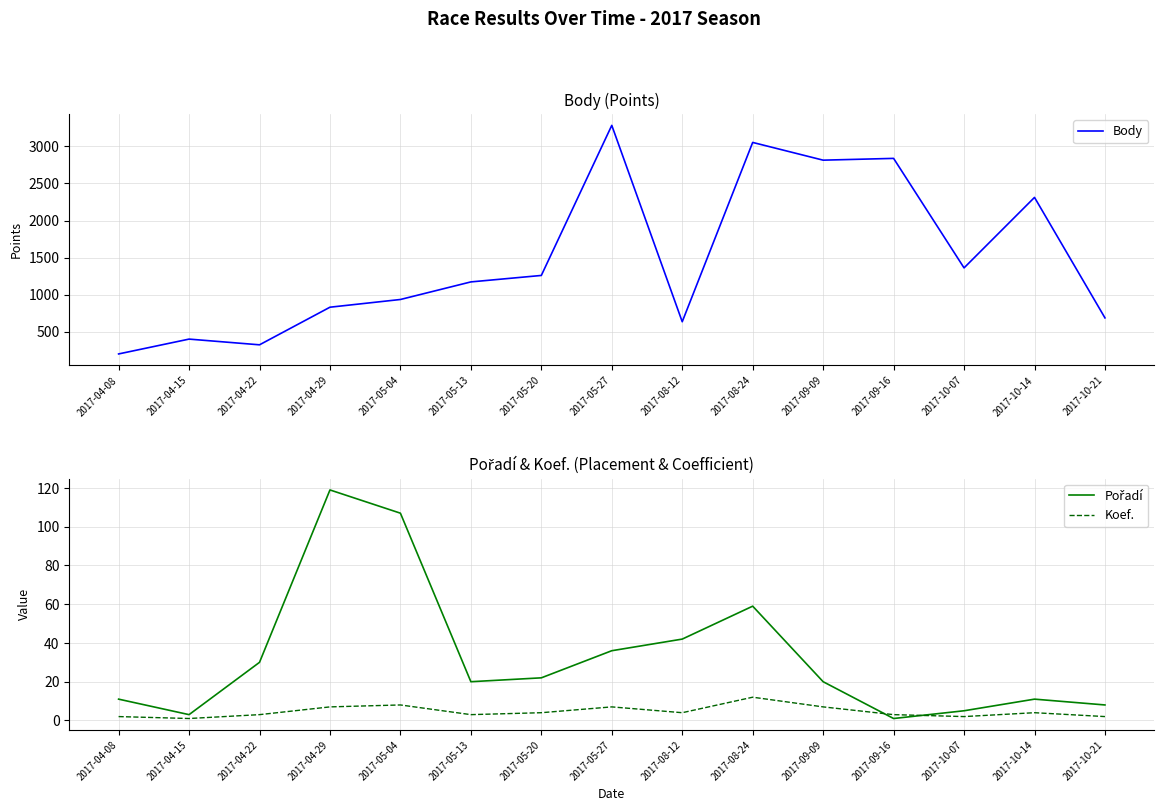

What is the difference between the Body values at 2017-05-20 and 2017-08-24?

1793